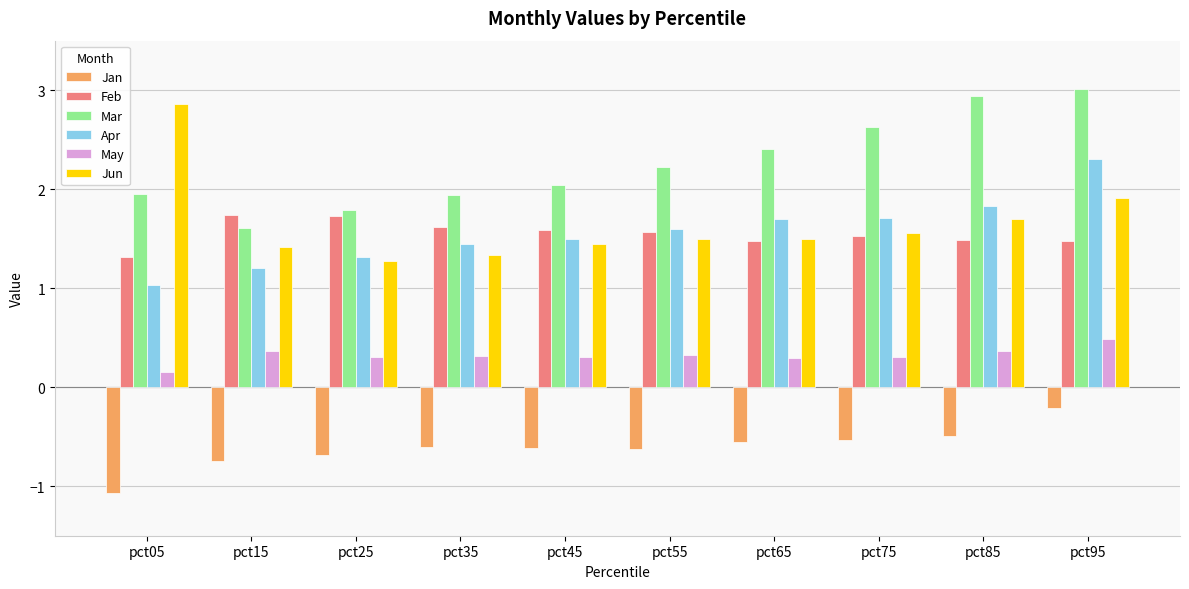

What is the value of the Feb bar at the 5th from the left?

1.6